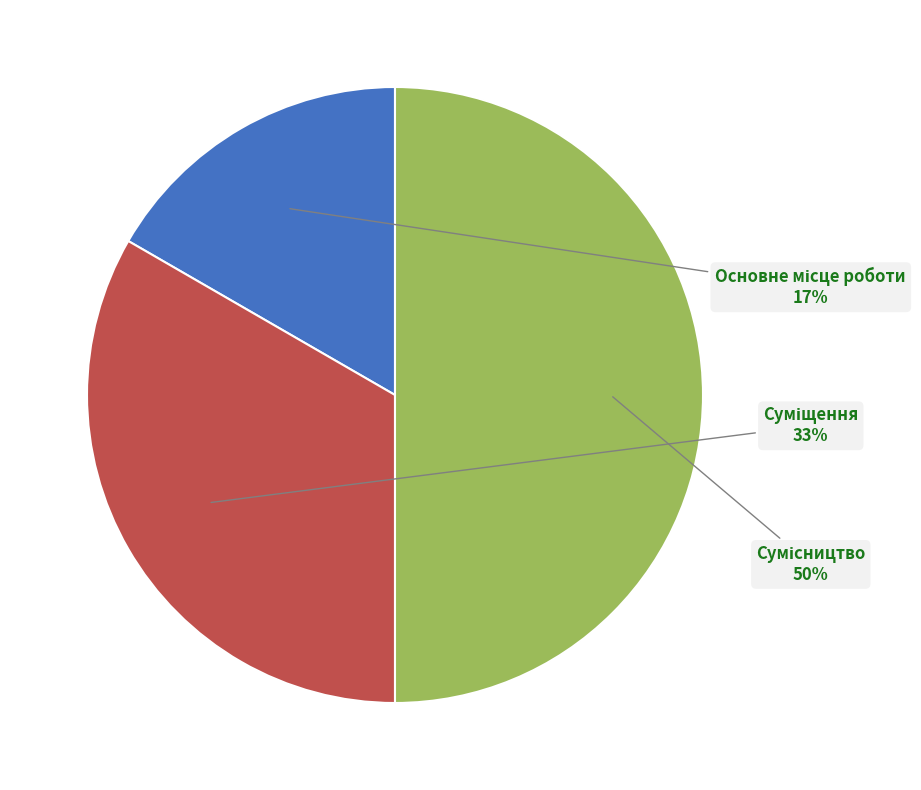

To the nearest percent, what is the average slice percentage?

33%